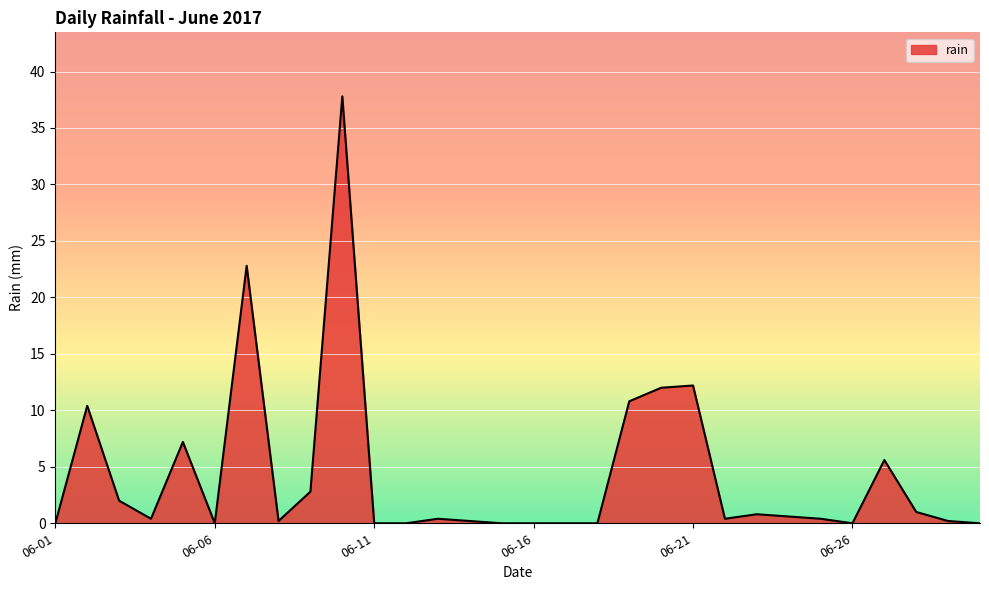

True or false: there are more than 2 points higher than both neighbors.

True